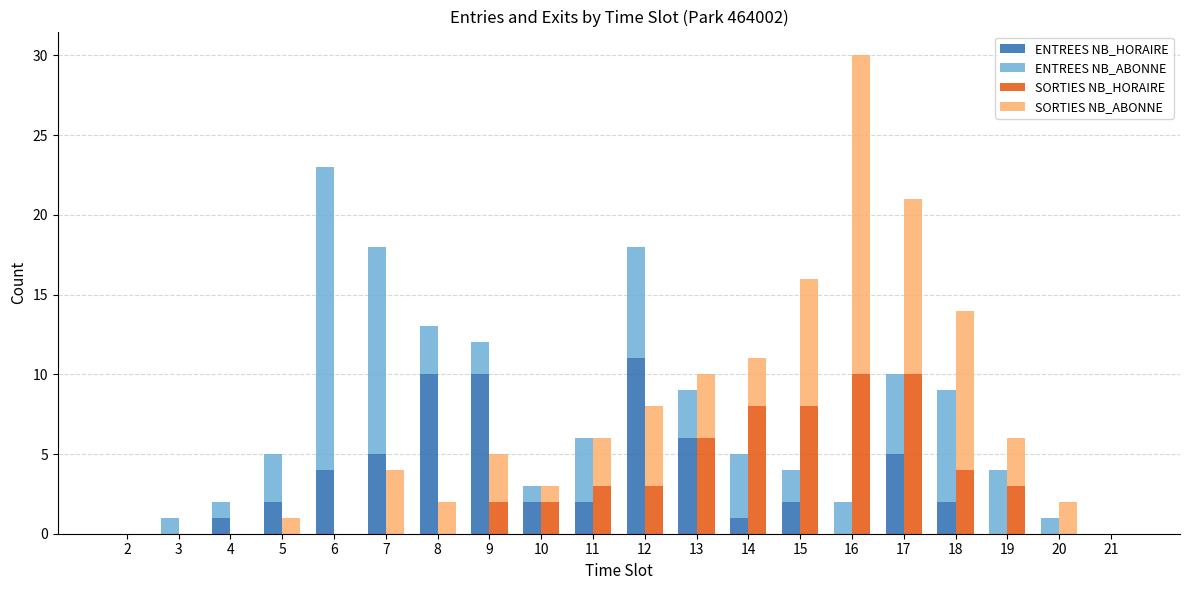

How many bars are there in each group?

4